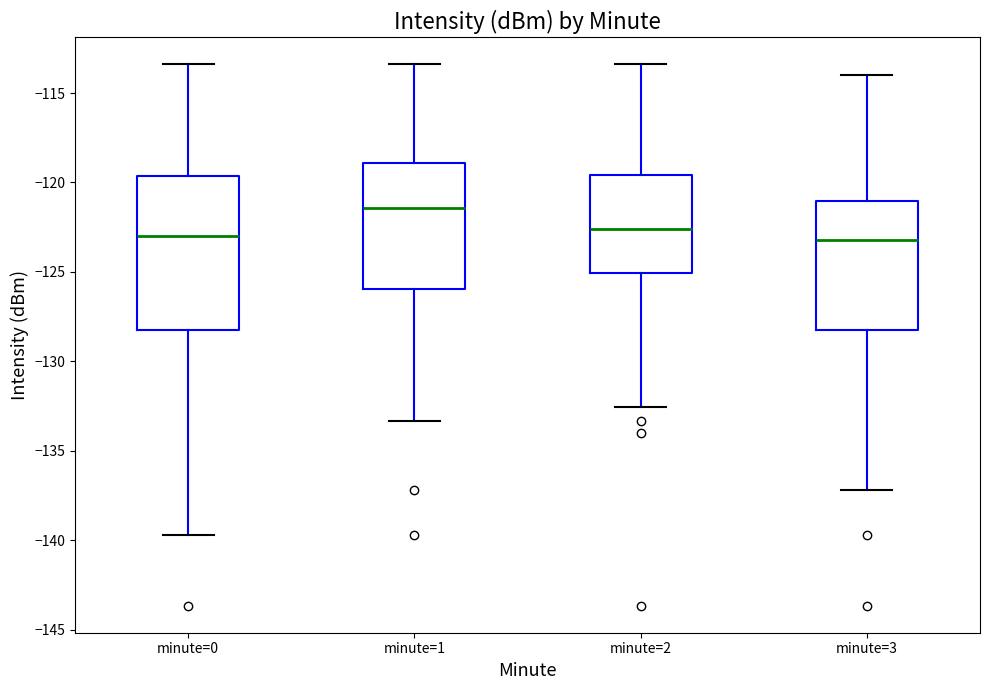

Reading left to right, transcribe this box plot: for each box, give where its median line is, the range the box spans, and where its two whiskers end, as read against the y-axis. The values are not printed on the chart, so give them approximately, as read against the axis.

minute=0: median -123.0, box -128.0 to -119.5, whiskers -139.5 to -113.5
minute=1: median -121.5, box -126.0 to -119.0, whiskers -133.5 to -113.5
minute=2: median -122.5, box -125.0 to -119.5, whiskers -132.5 to -113.5
minute=3: median -123.0, box -128.0 to -121.0, whiskers -137.0 to -114.0